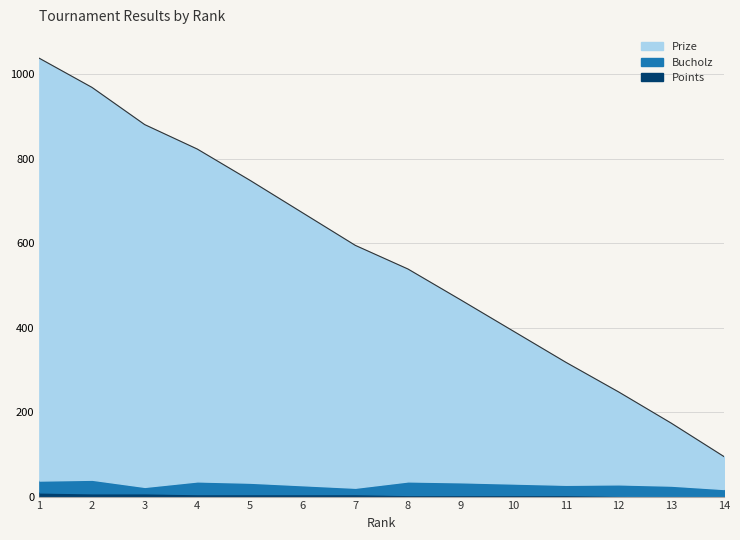

Which category has the lowest value in the Prize series?

14